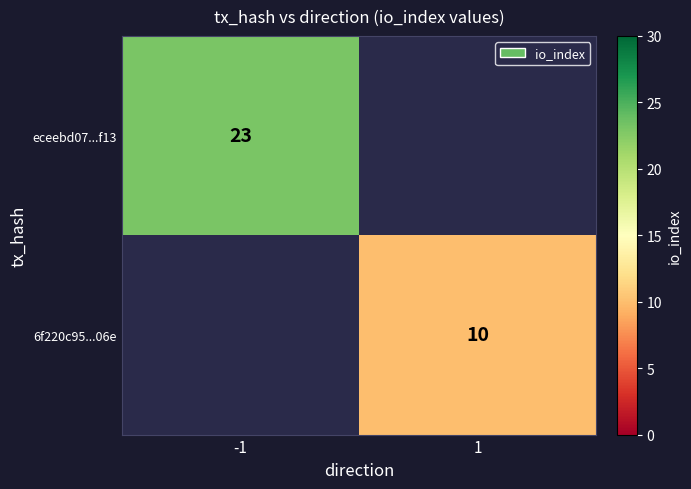

The value of 6f220c95...06e at 1 is 15. True or false?

False